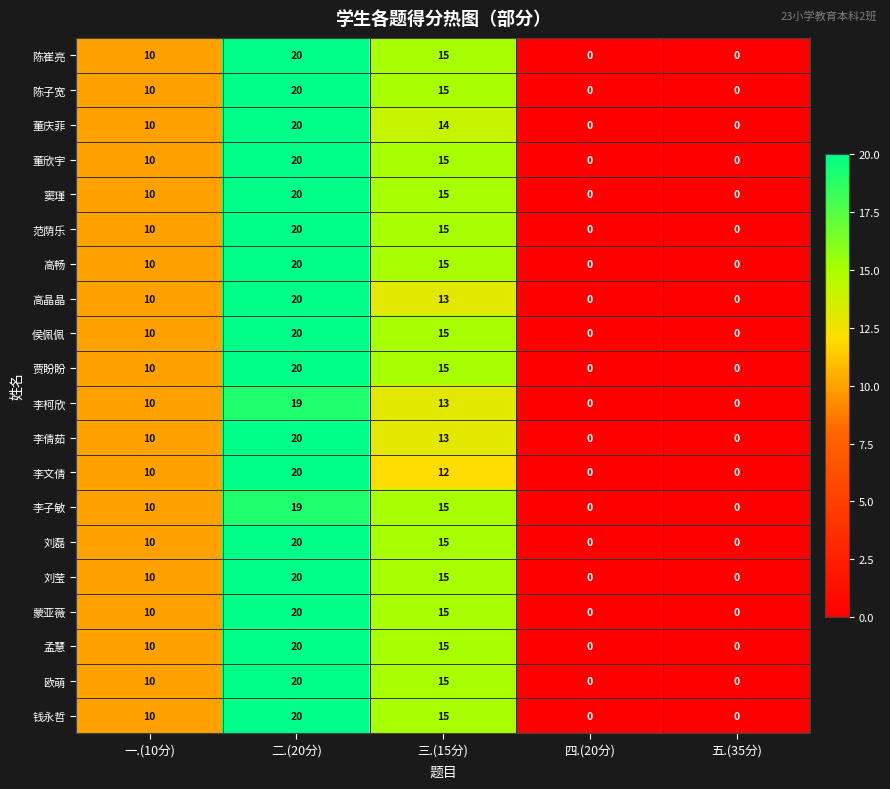

What is the total value across all series at 二.(20分)?

398